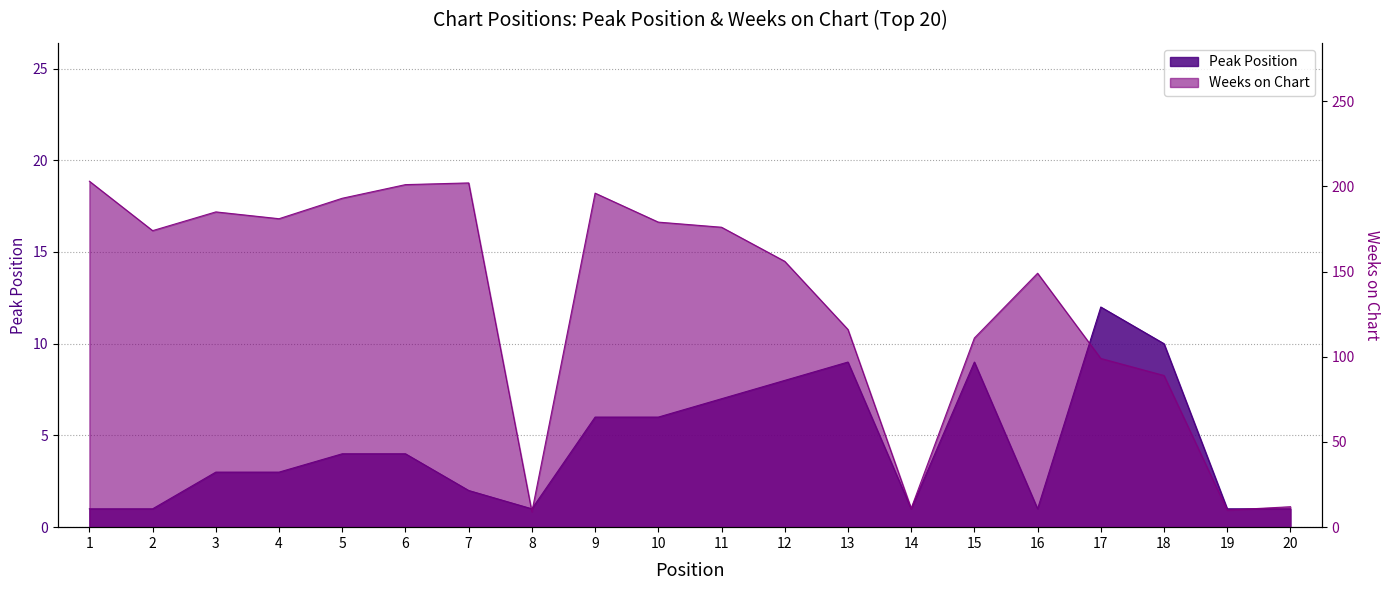

List the series in order of their peak value, lowest first.

Peak Position, Weeks on Chart